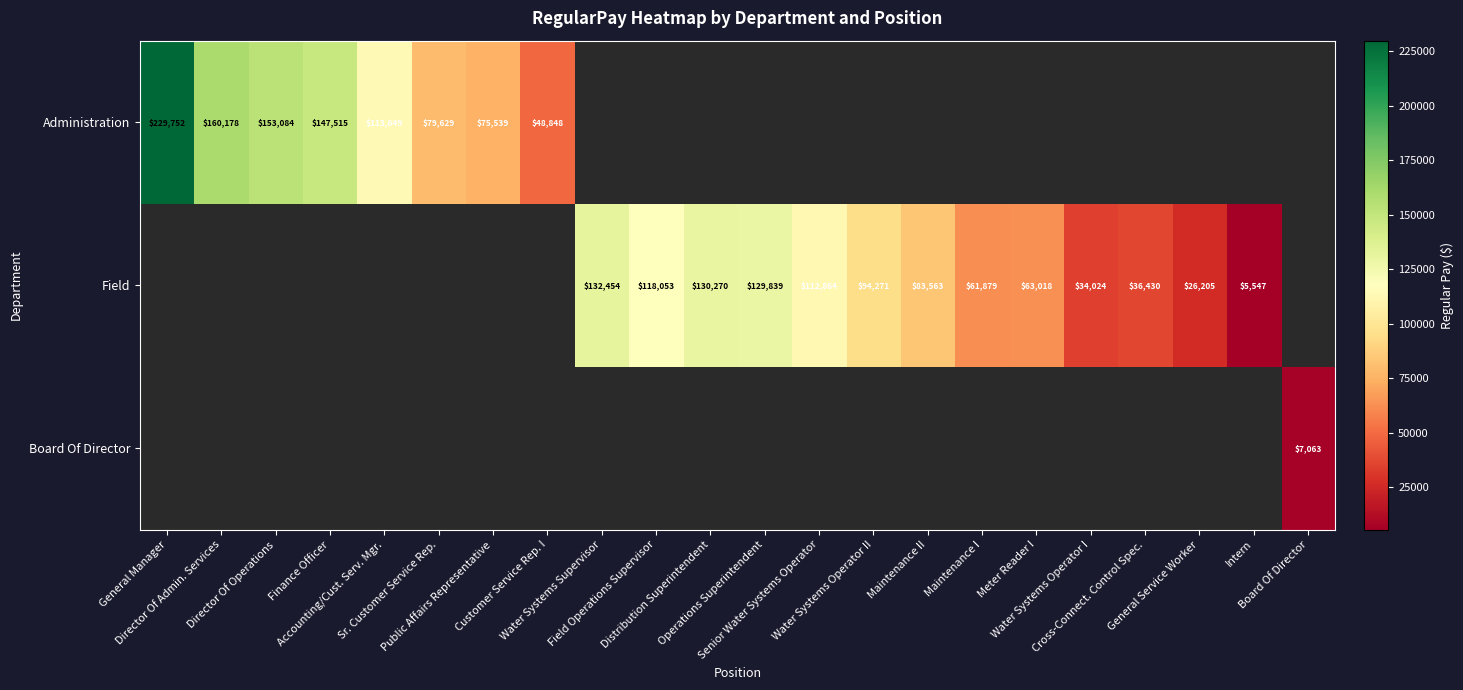

How many series are shown in this chart?

3